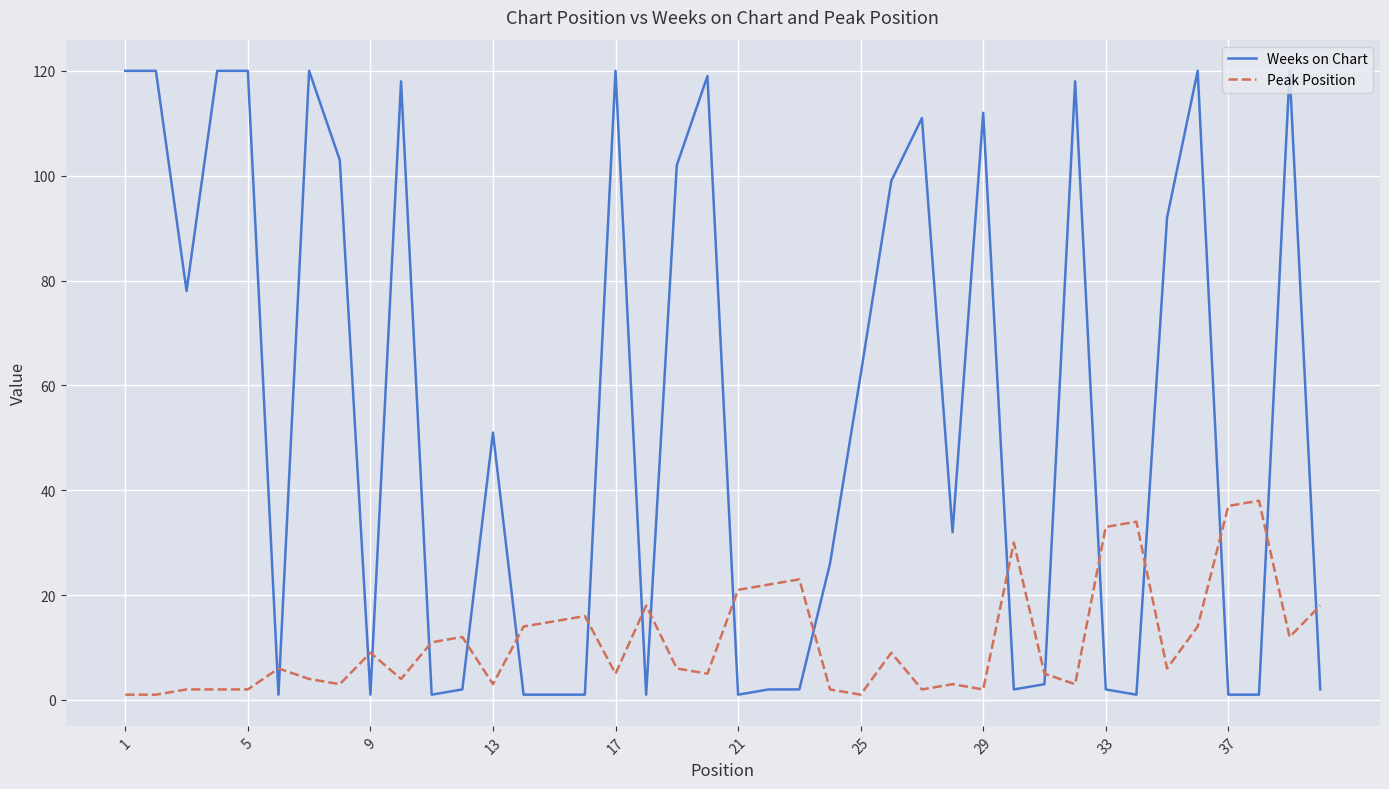

Which series has the widest spread of values?

Weeks on Chart